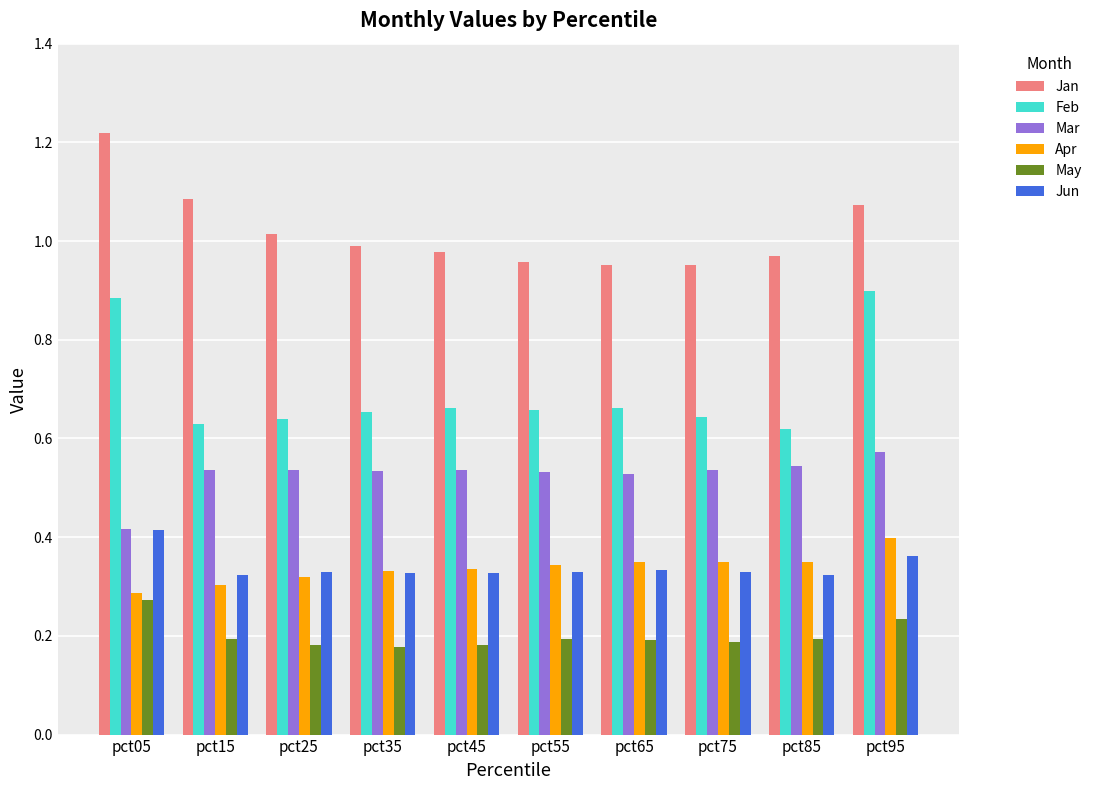

Which series has the largest total across all categories?

Jan